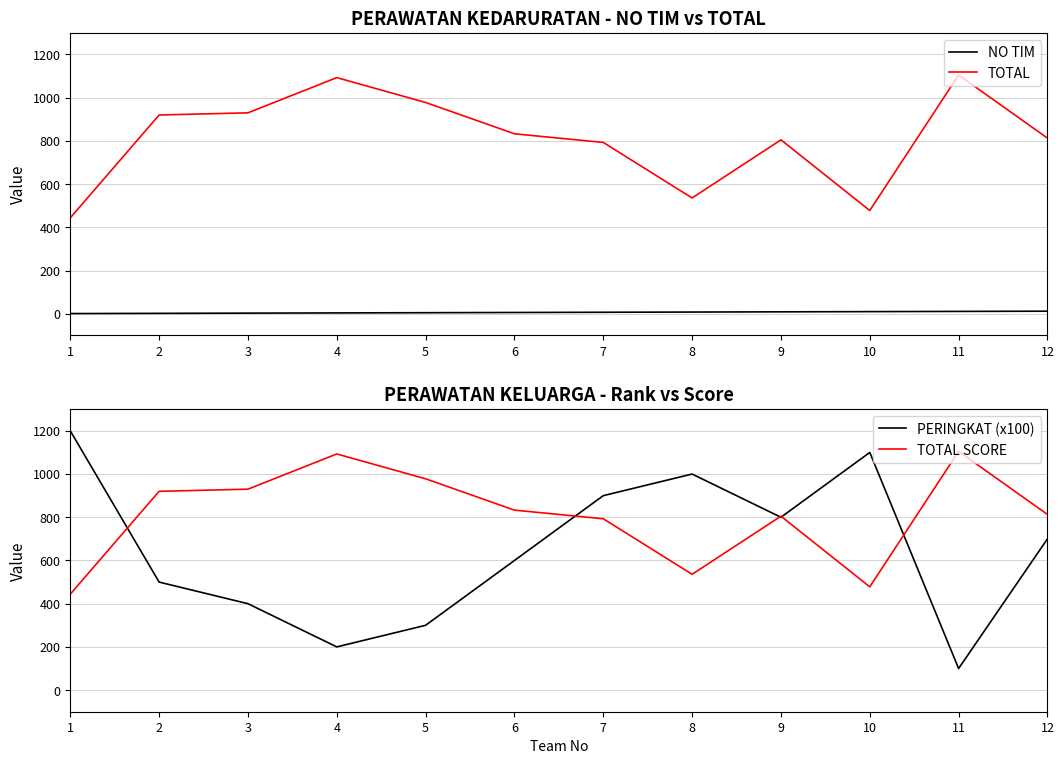

Which series has the widest spread of values?

PERINGKAT (x100)